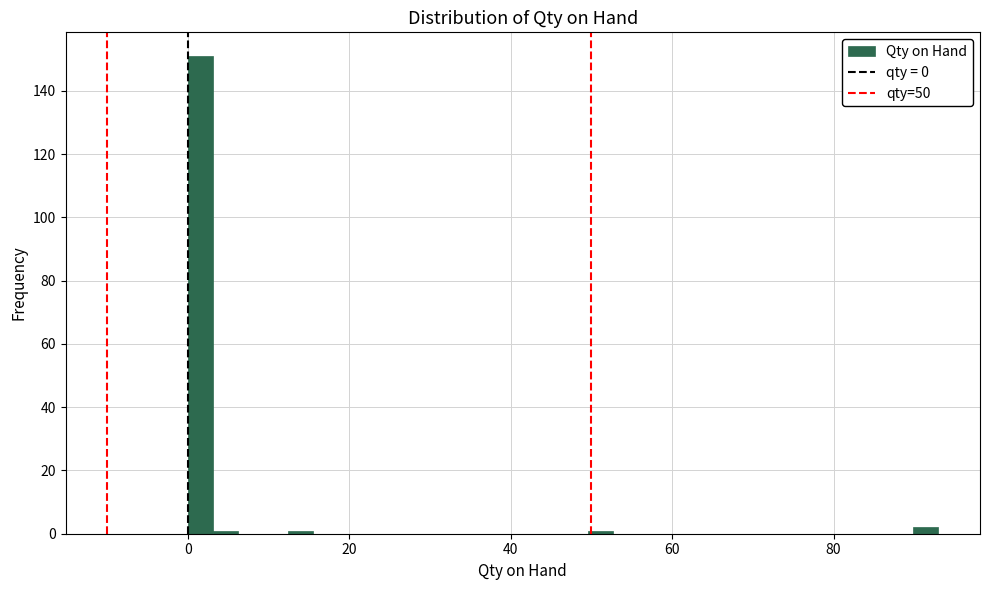

Read against the x-axis, roughly where is the centre of the tallest bar?

2